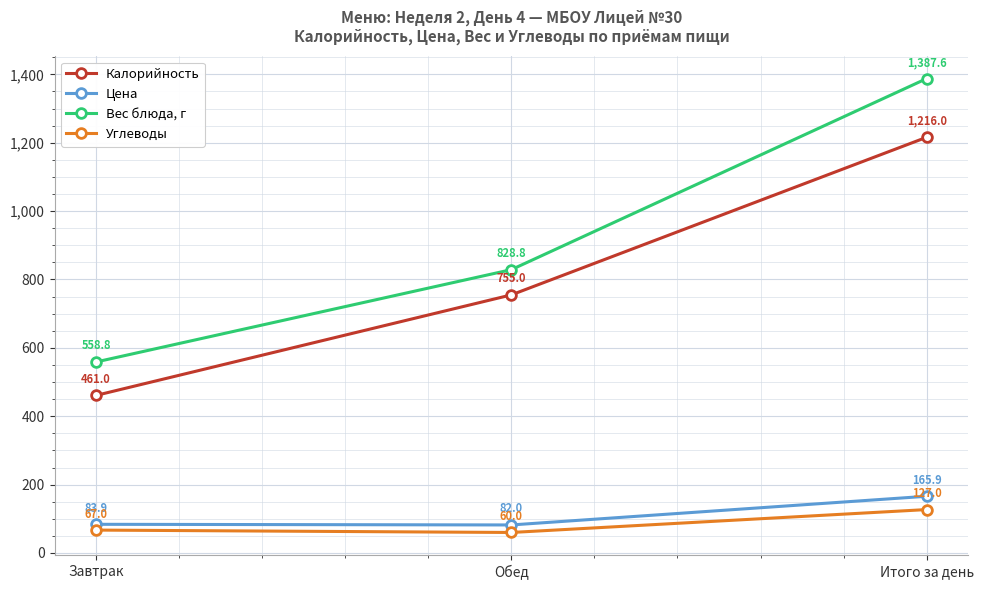

What is the greatest value displayed?

1387.6